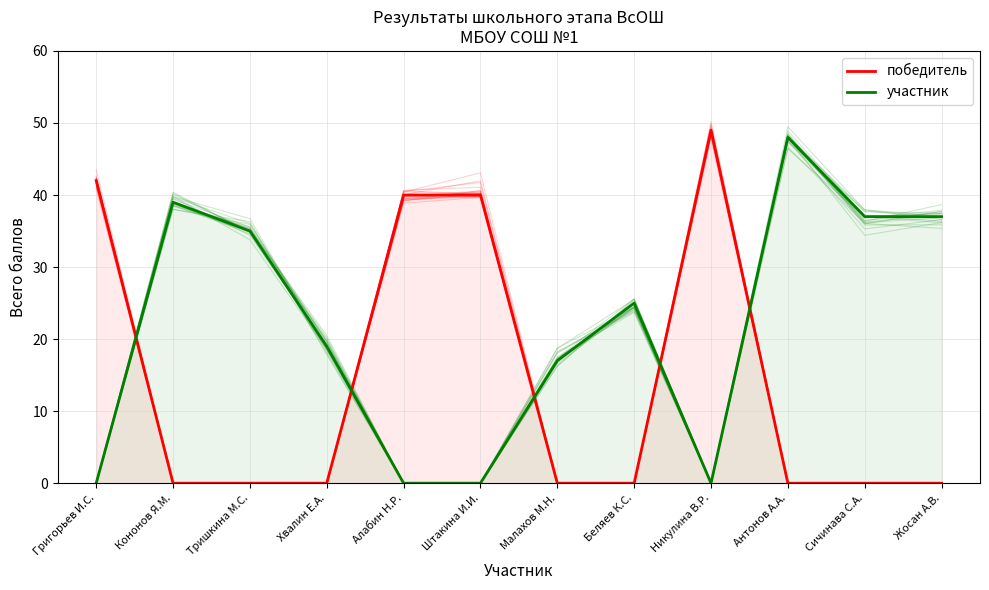

The value of участник at Кононов Я.М. is 38.8. True or false?

True